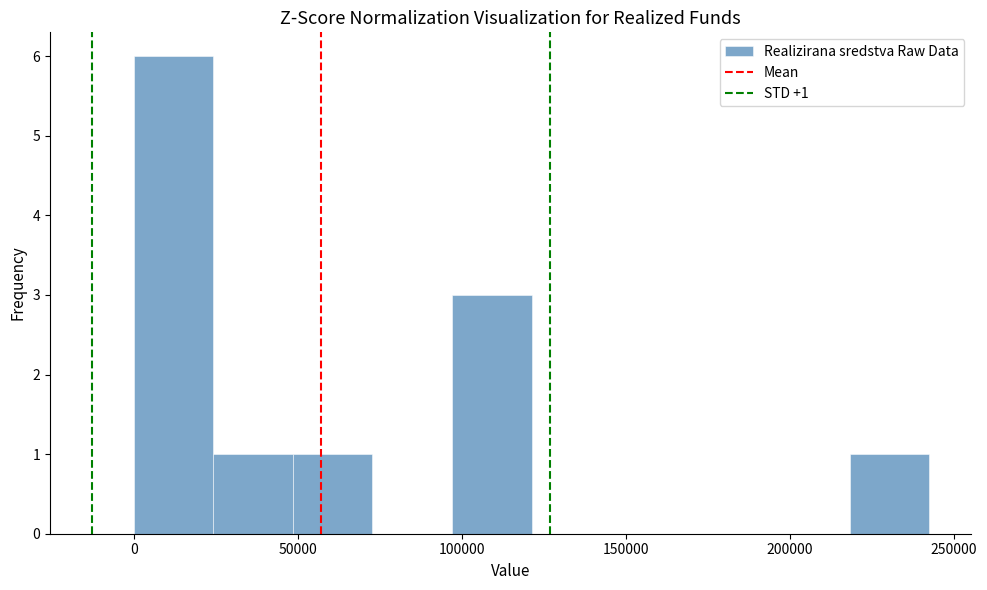

Which range on the x-axis has the tallest bar?

0 to 25000